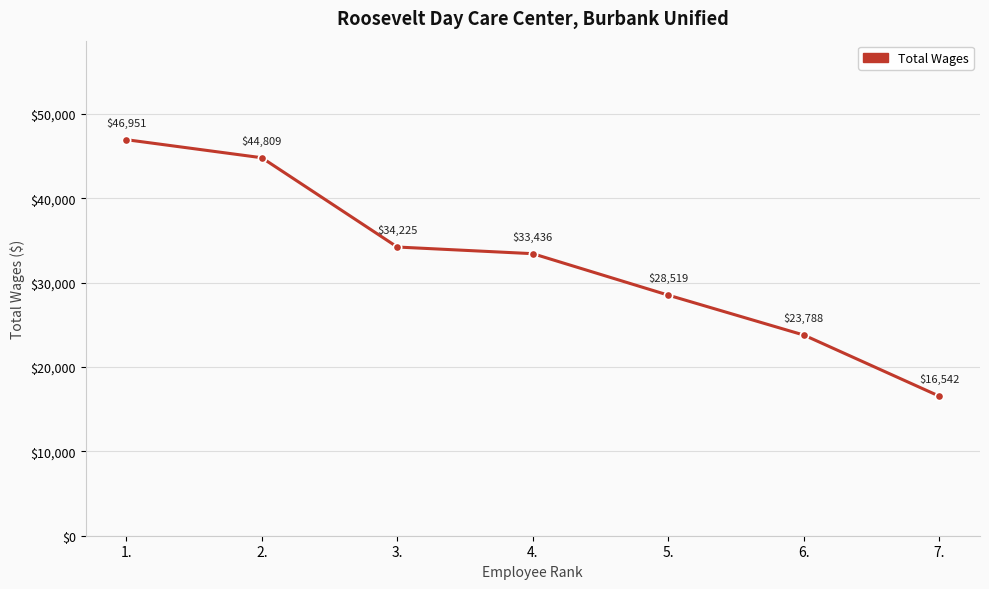

What is the greatest value displayed?

46951